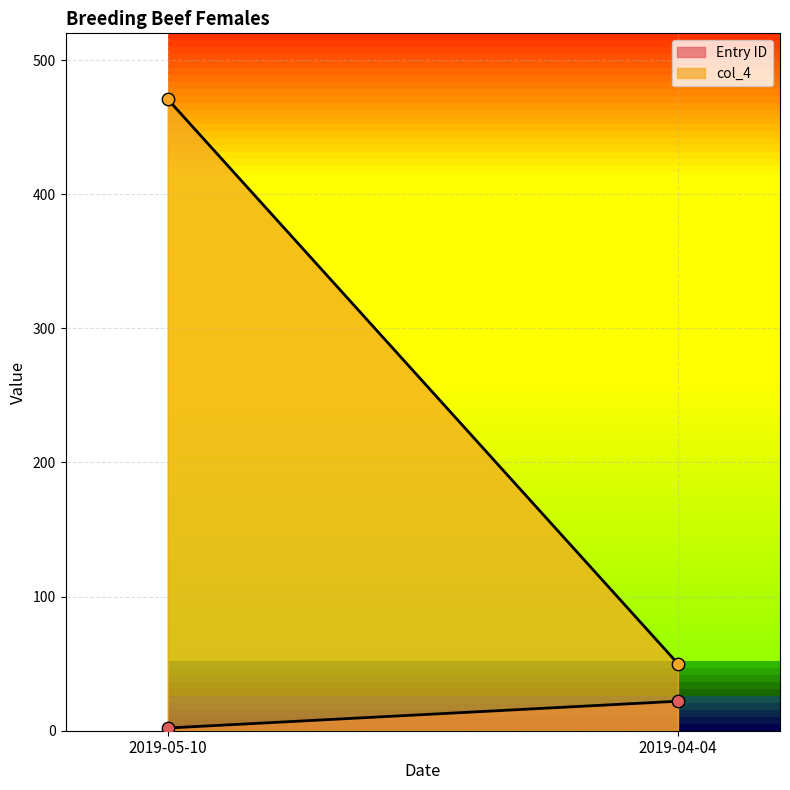

Is the value of col_4 at 2019-04-04 greater than the value of Entry ID at 2019-05-10?

Yes